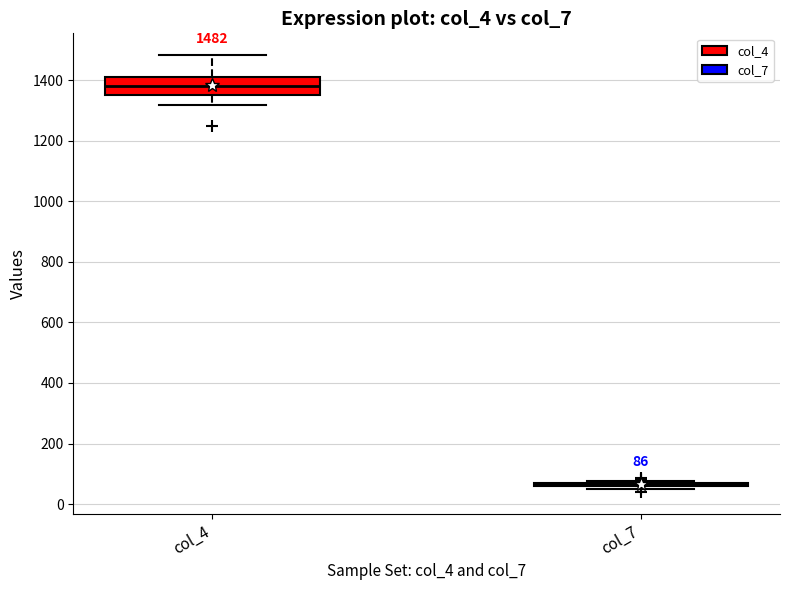

Comparing the boxes themselves (not the whiskers), which one is the tallest?

col_4